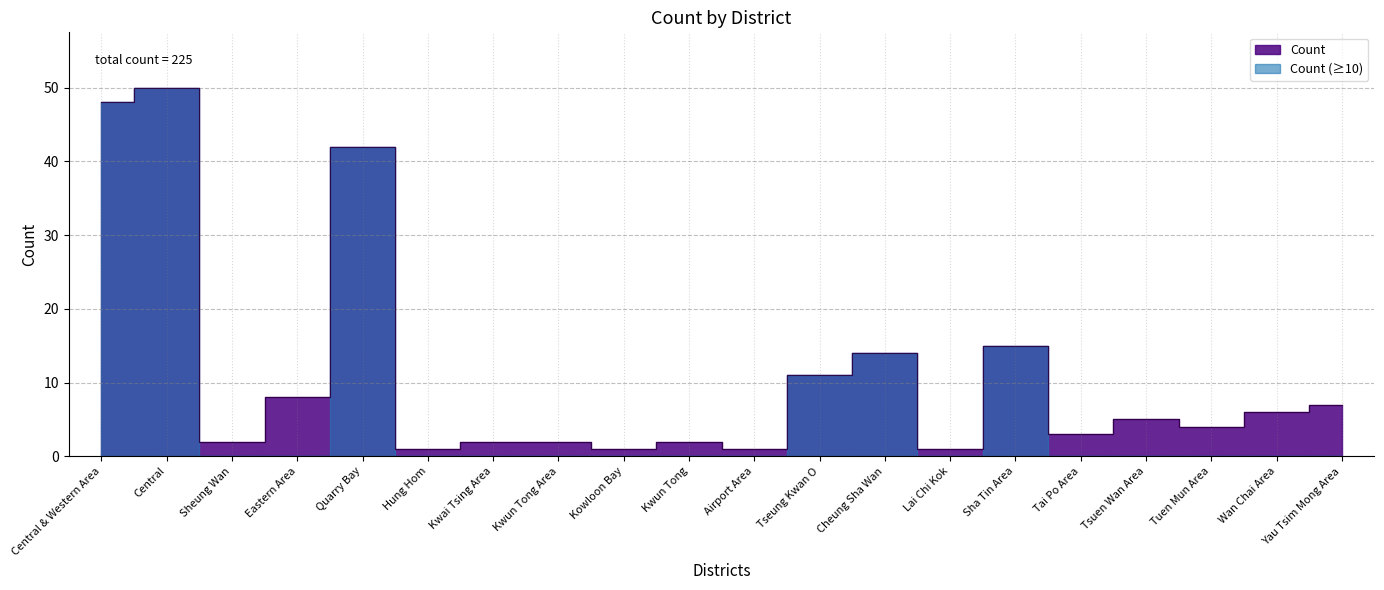

Approximately how many times larger is the value at Wan Chai Area compared to Kwun Tong?

3.0